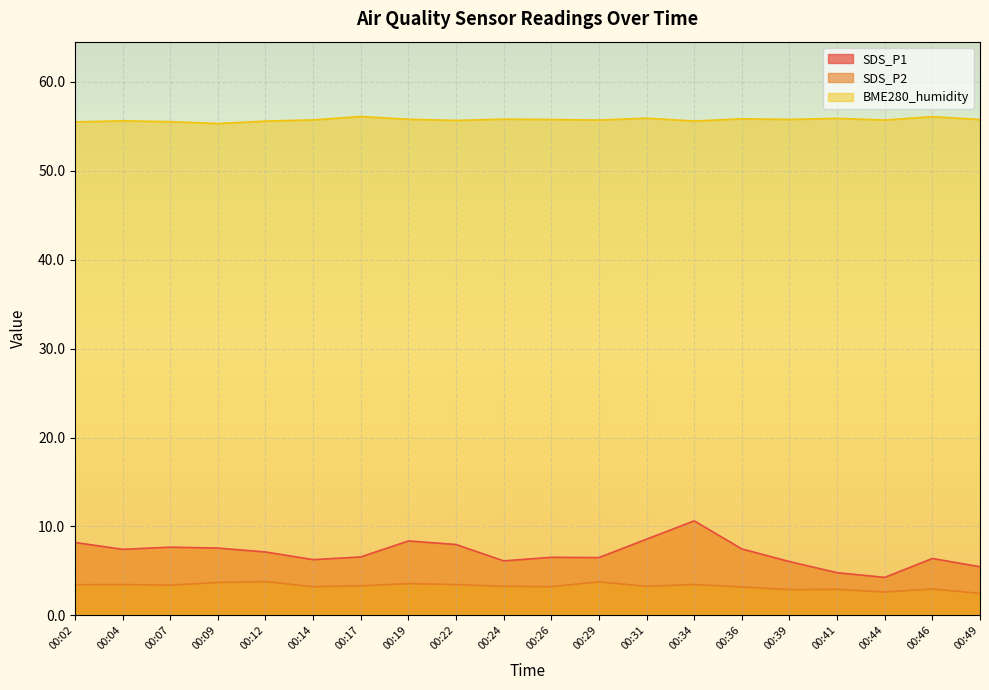

What is the sum of the BME280_humidity values at 00:22 and 00:34?

111.2